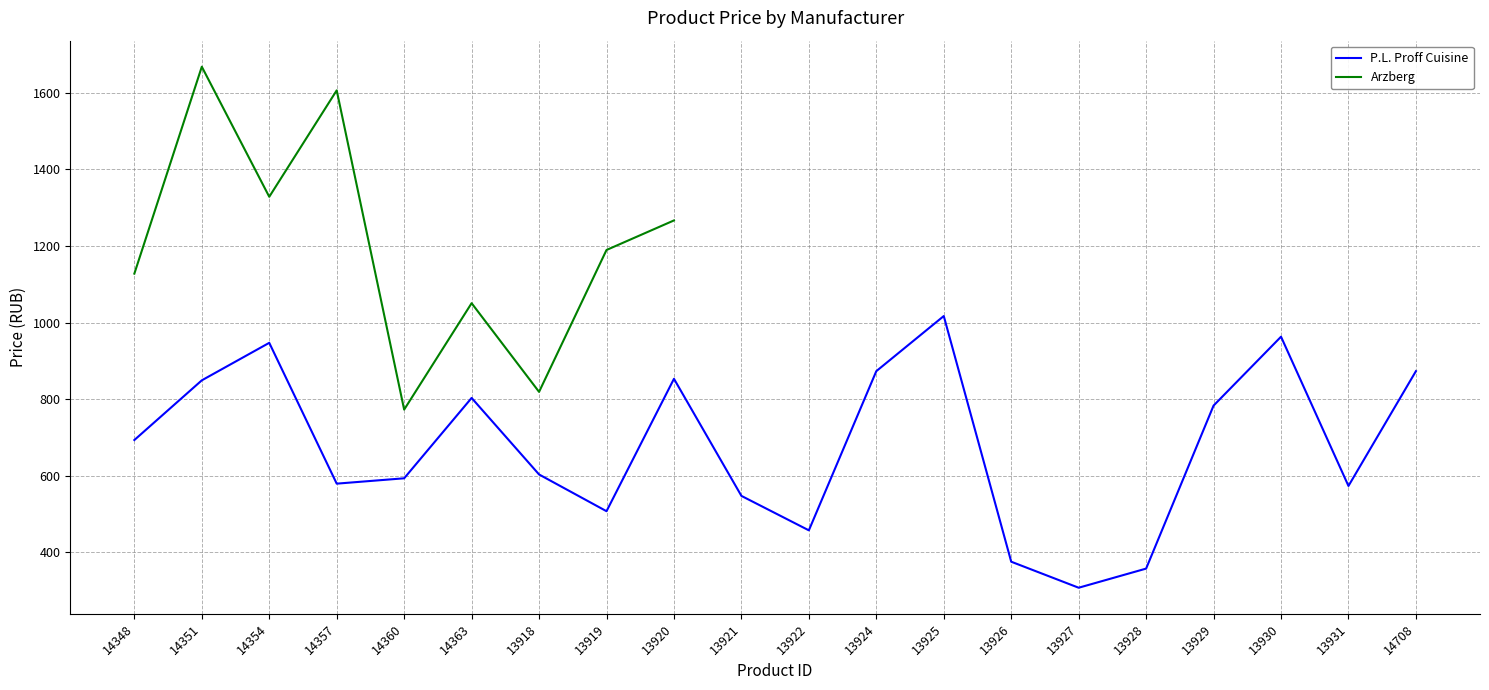

What position from the right is 14363?

15